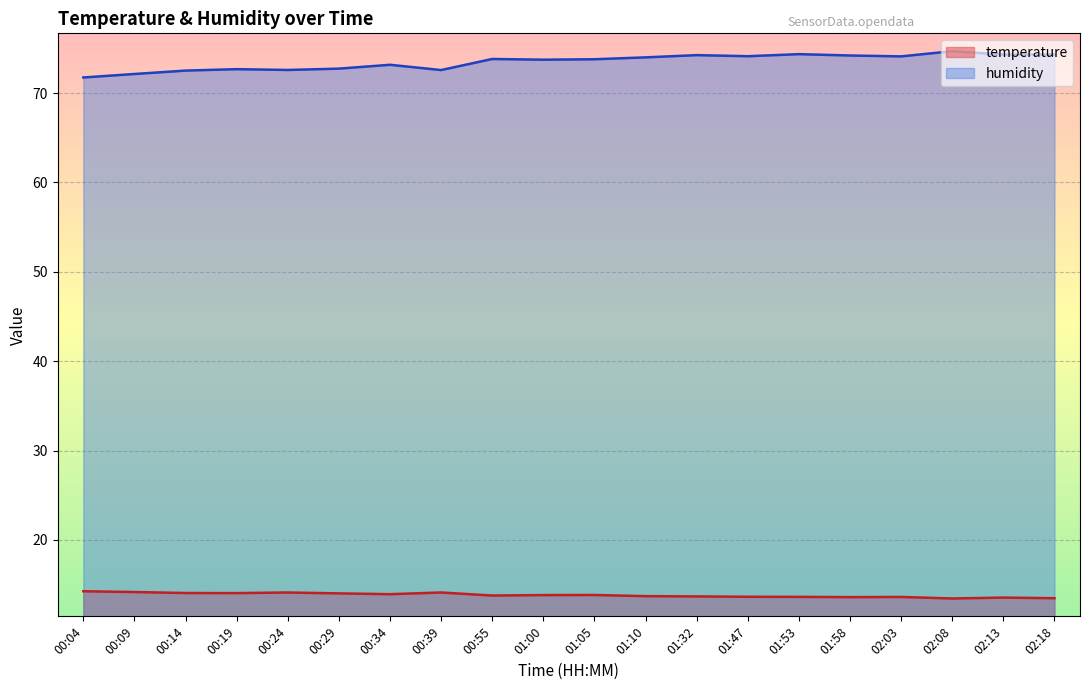

True or false: temperature has a value of 7.9 at 02:18.

False